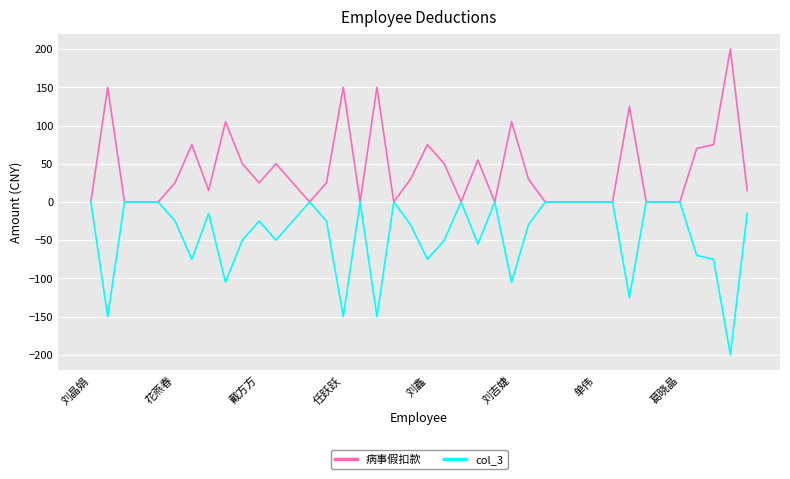

Rank the series by their maximum value, from lowest to highest.

col_3, 病事假扣款